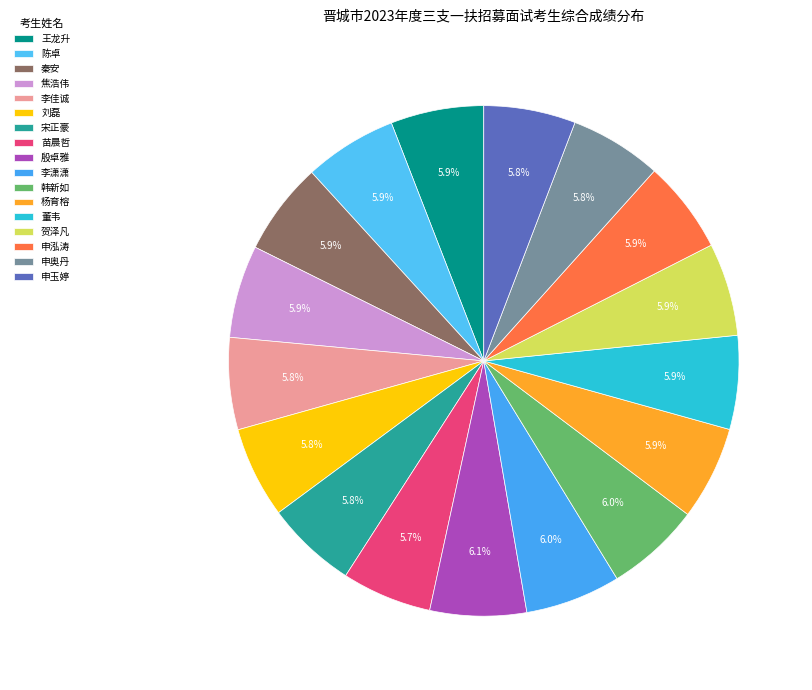

Rank the categories by value from lowest to highest.

苗晨哲, 宋正豪, 刘磊, 申玉婷, 李佳诚, 申奥丹, 申泓涛, 焦浩伟, 秦安, 陈卓, 贺泽凡, 王龙升, 董韦, 杨育榕, 韩新如, 李潇潇, 殷卓雅